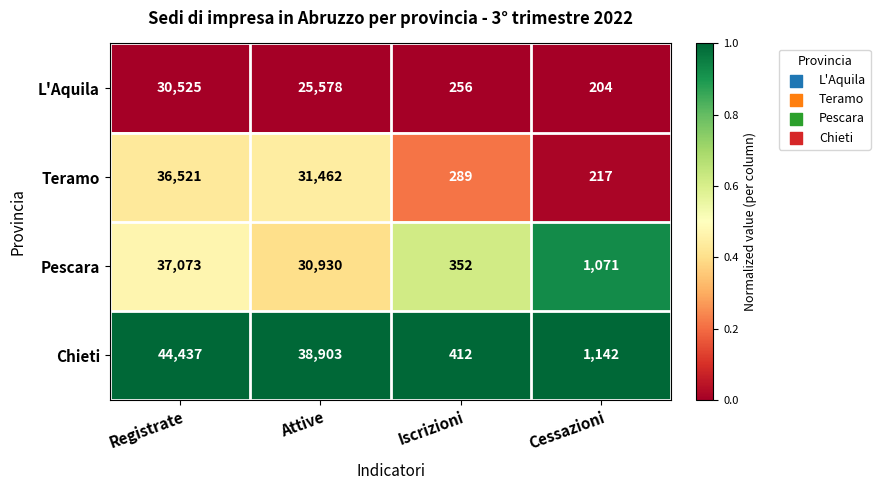

What is the average value of the Chieti series?

21224